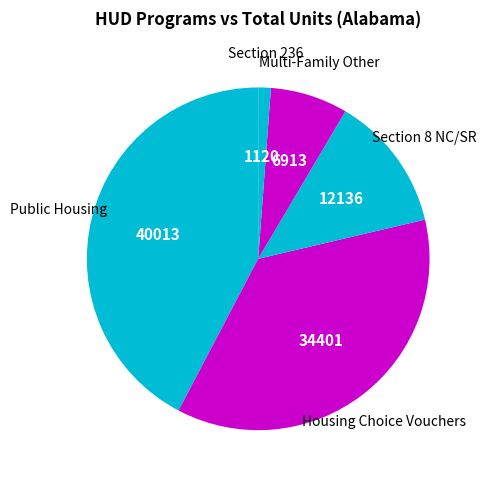

Does any single category account for the majority?

No